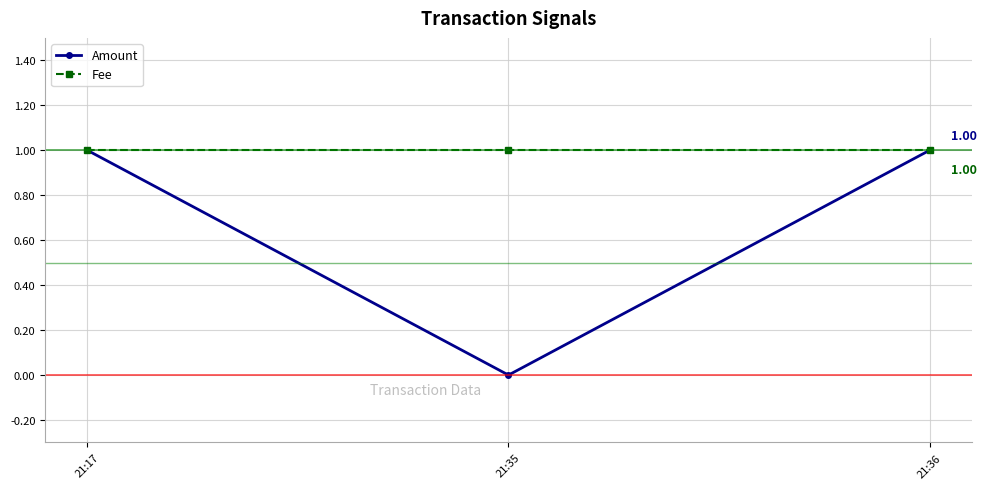

How many values in the Amount series are below 1?

1